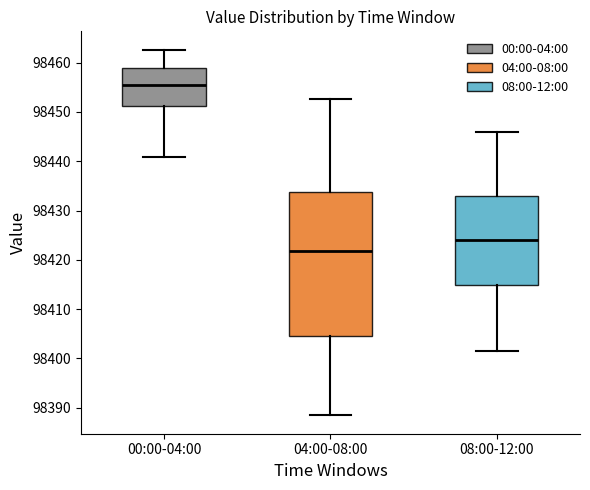

Reading left to right, read every box against the y-axis: the position of its median line, the range the box covers, and the ends of its whiskers. The values are not printed on the chart, so give them approximately, as read against the axis.

00:00-04:00: median 98456, box 98451 to 98459, whiskers 98441 to 98463
04:00-08:00: median 98422, box 98405 to 98434, whiskers 98388 to 98453
08:00-12:00: median 98424, box 98415 to 98433, whiskers 98401 to 98446